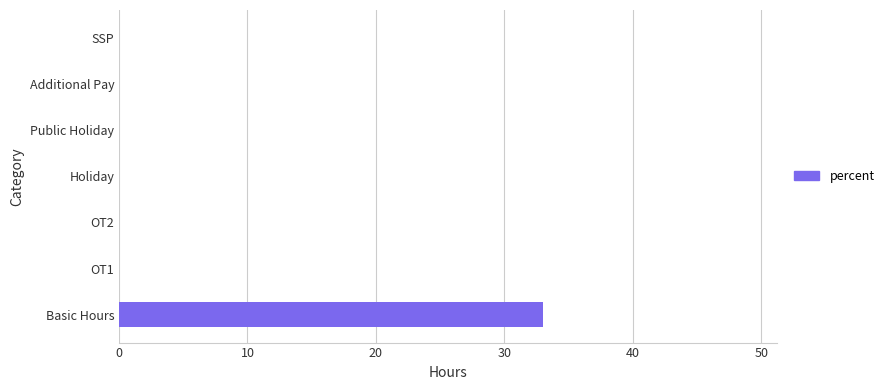

What is the average value?

5